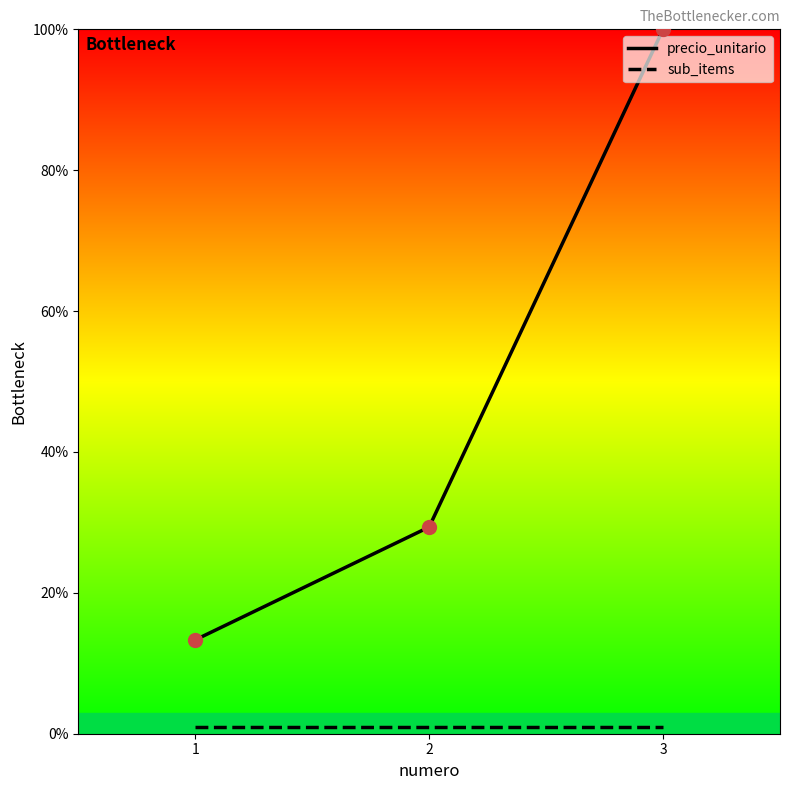

Which series changed the most between 1 and 2?

precio_unitario